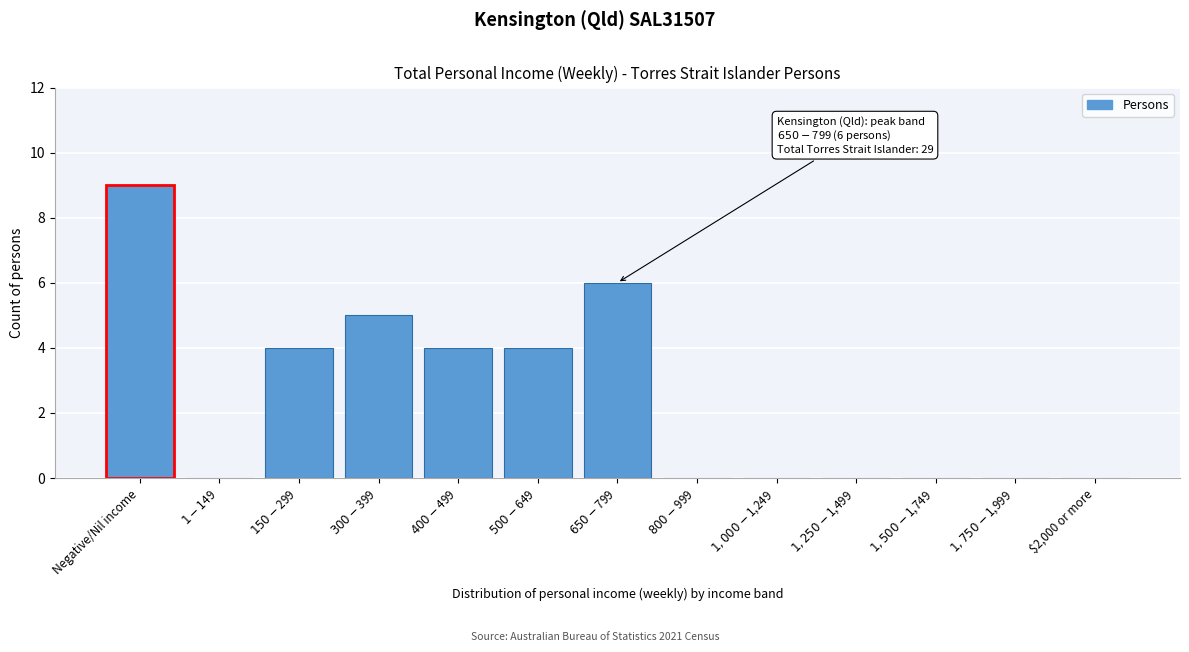

True or false: the data shows -3 at $2,000 or more.

False